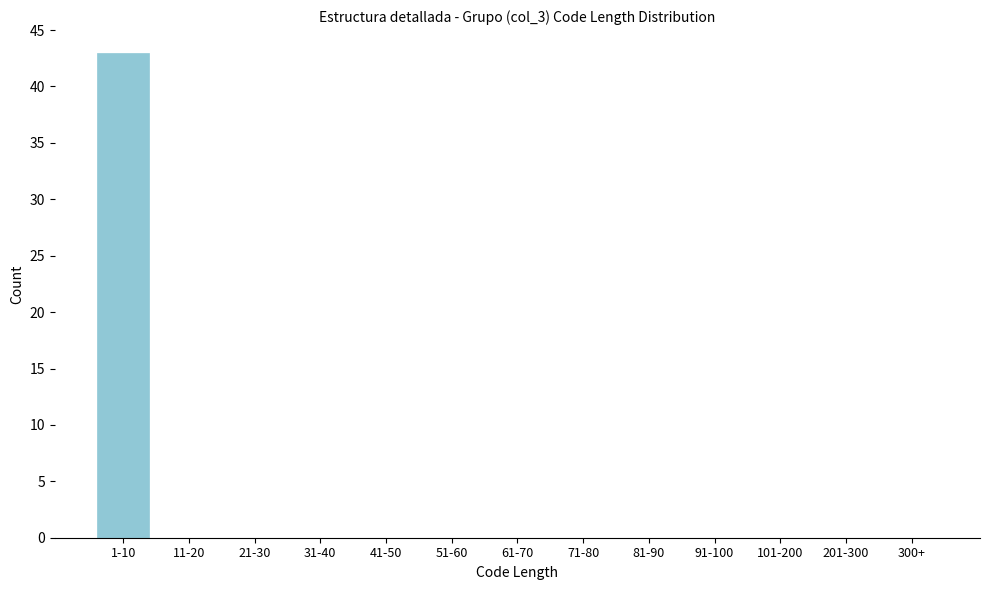

Reading right to left, list all the values displayed in this chart.

300+=0	201-300=0	101-200=0	91-100=0	81-90=0	71-80=0	61-70=0	51-60=0	41-50=0	31-40=0	21-30=0	11-20=0	1-10=43